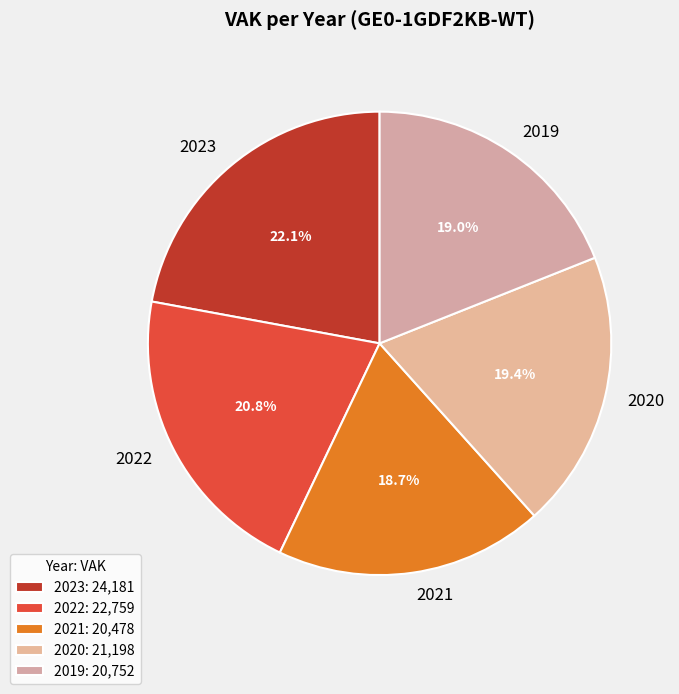

What percentage do 2023 and 2021 together represent?

40.8%